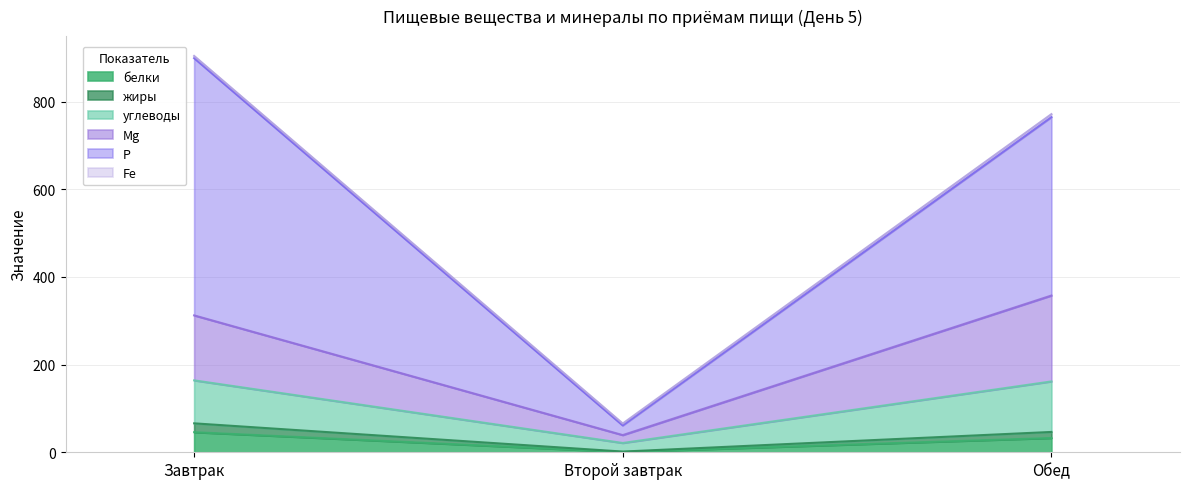

What is the greatest value displayed?

898.9